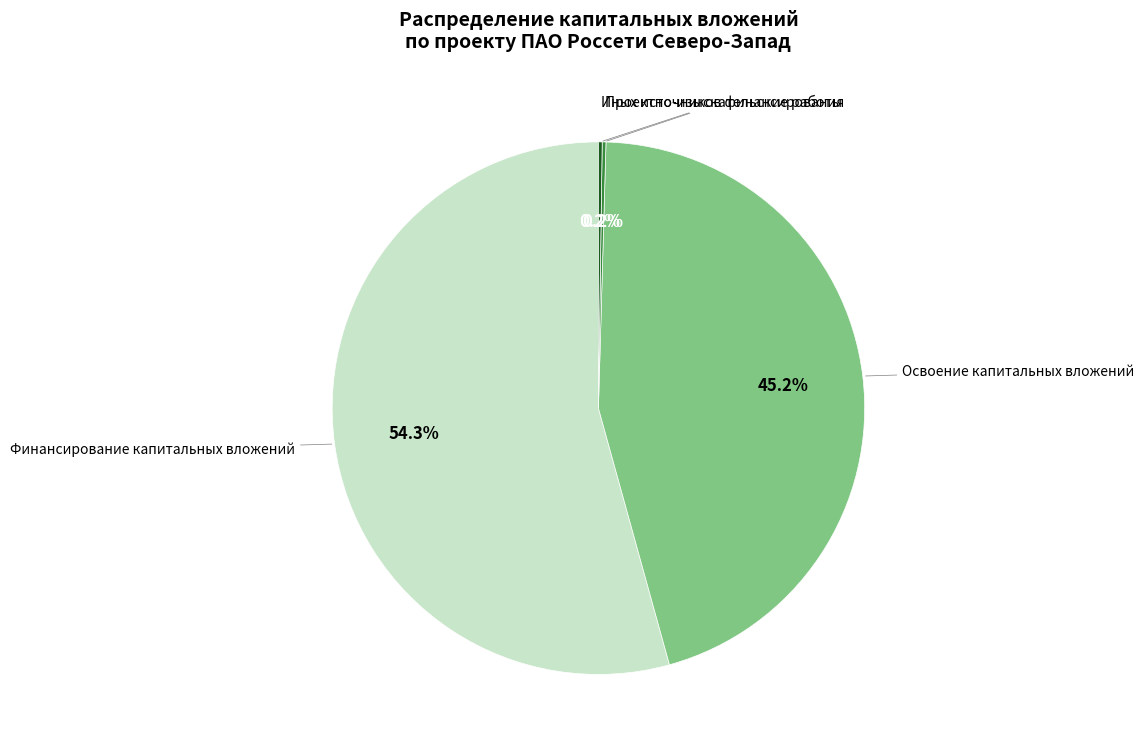

Is there any slice that represents more than half of the pie?

Yes